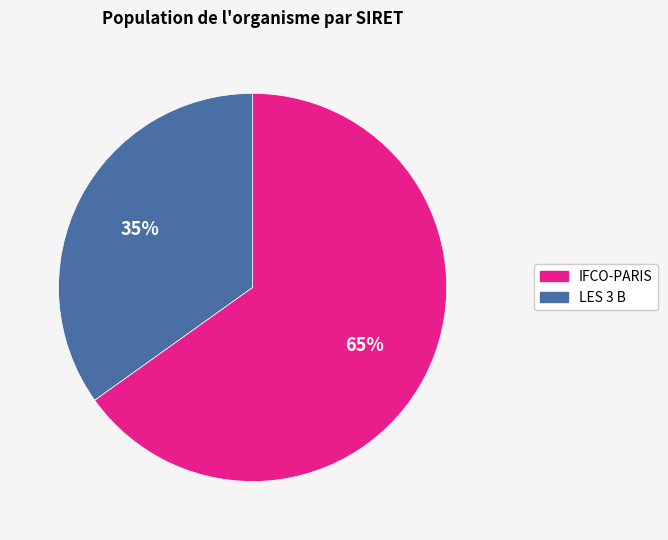

Between LES 3 B and IFCO-PARIS, which is larger?

IFCO-PARIS